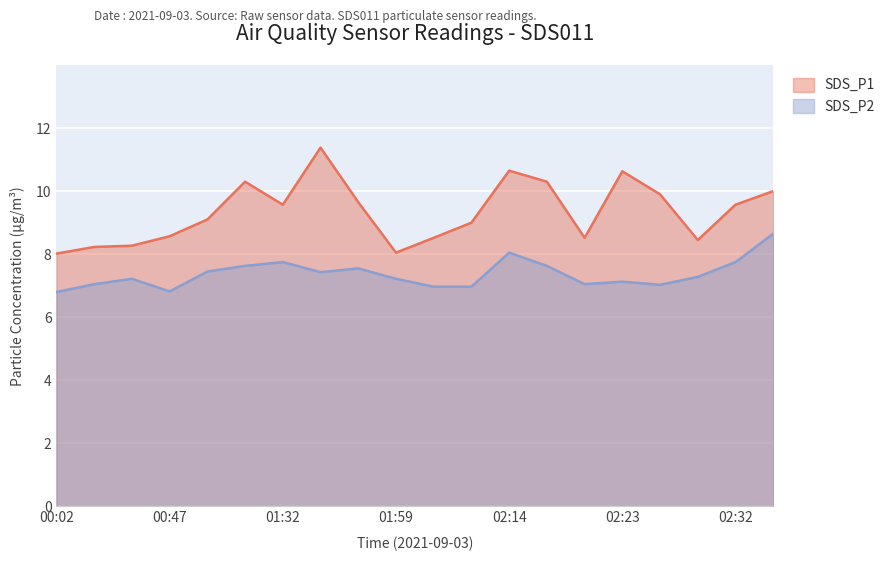

What is the sum of the SDS_P2 values at 01:47 and 01:17?

15.1